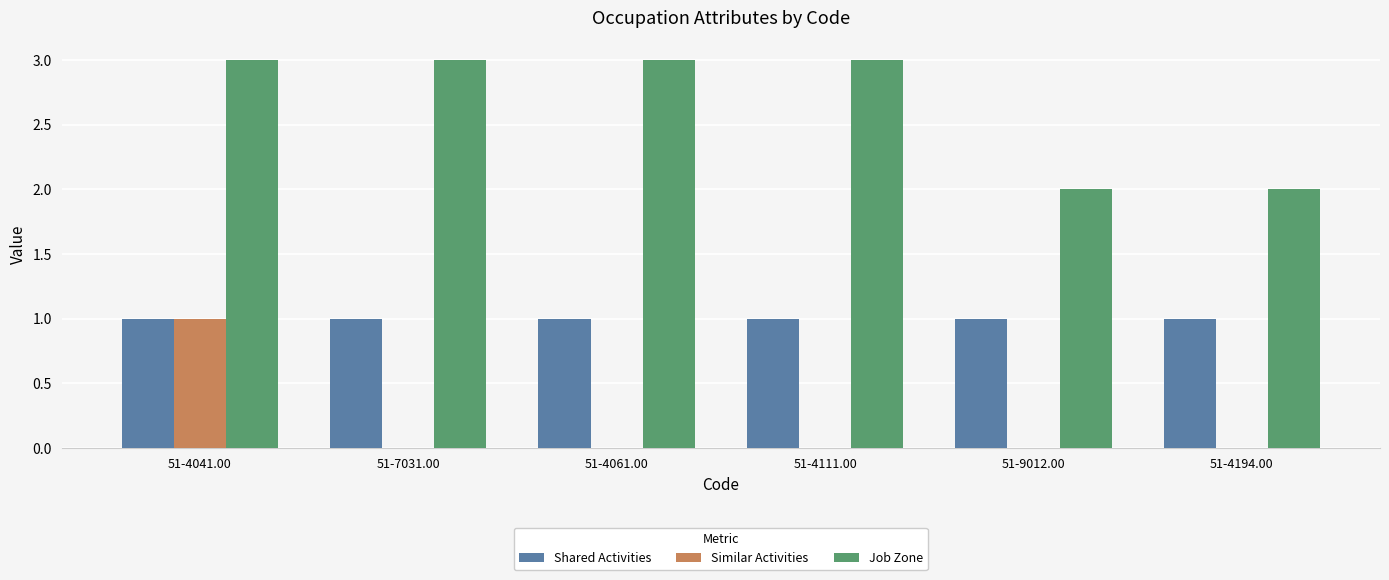

Reading right to left, what are all the values shown in this chart?

Shared Activities: 1	1	1	1	1	1
Similar Activities: 0	0	0	0	0	1
Job Zone: 2	2	3	3	3	3